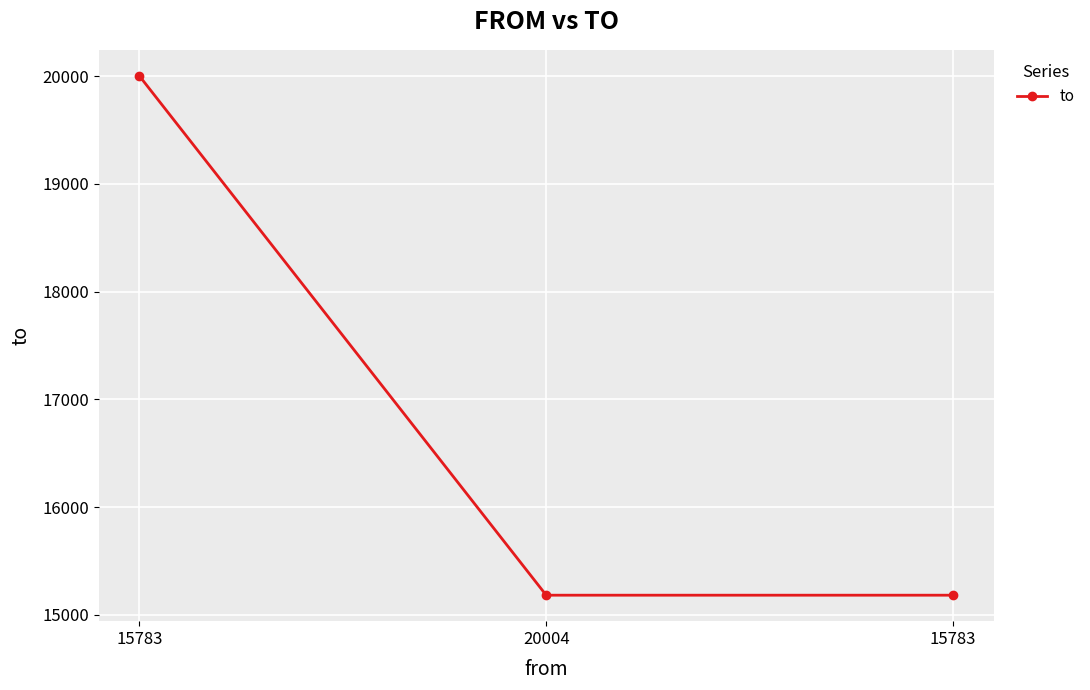

How many distinct data groups are displayed?

1